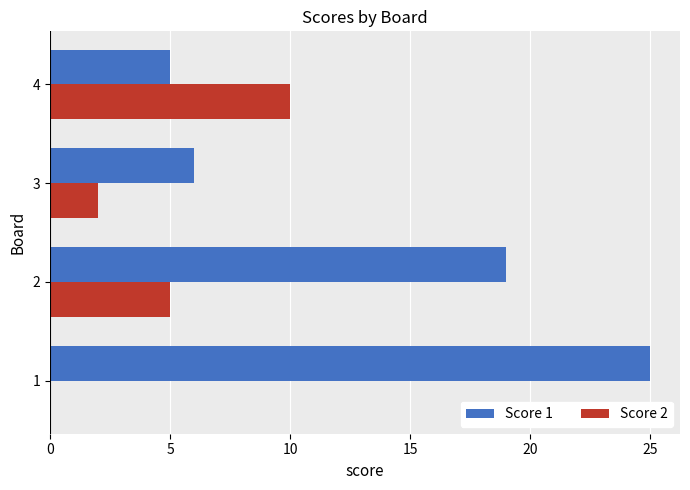

The value of Score 2 at 3 is 2. True or false?

True